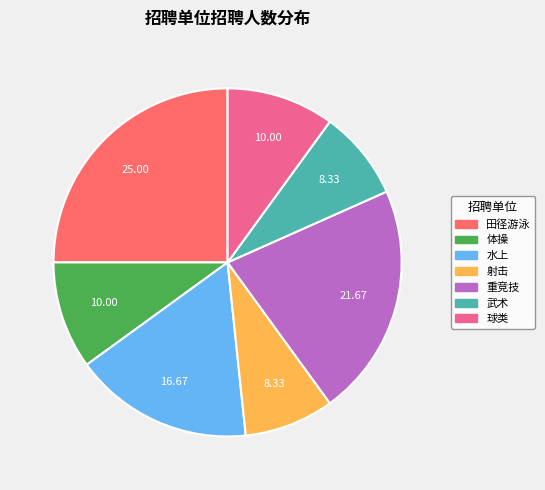

Is there any slice that represents more than half of the pie?

No